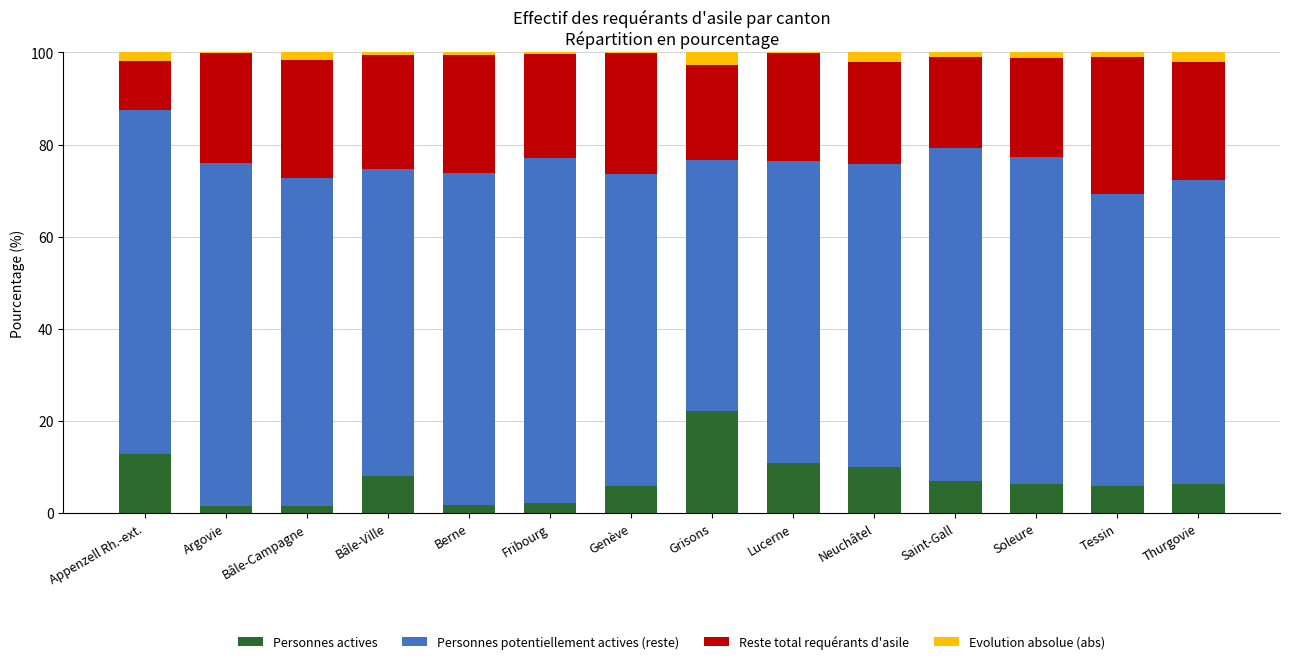

Are the bars grouped side by side (vs. stacked)?

No